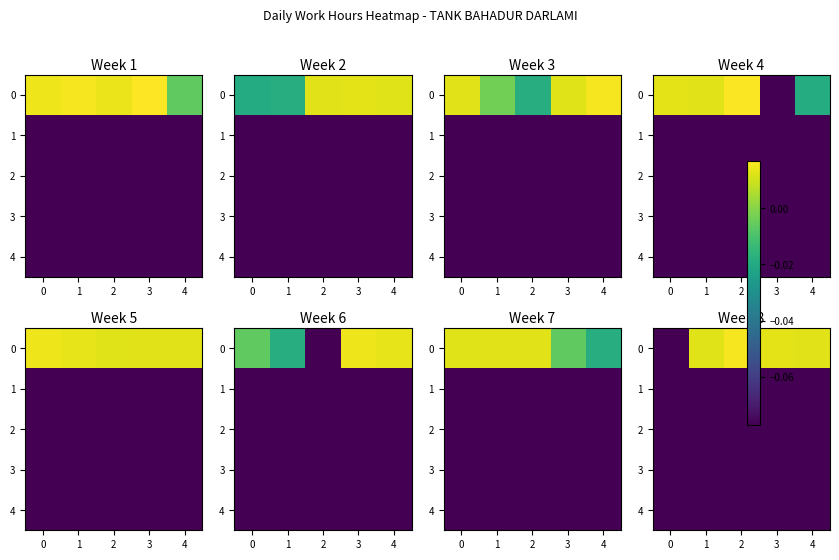

How many negative values does the 0 series have?

1